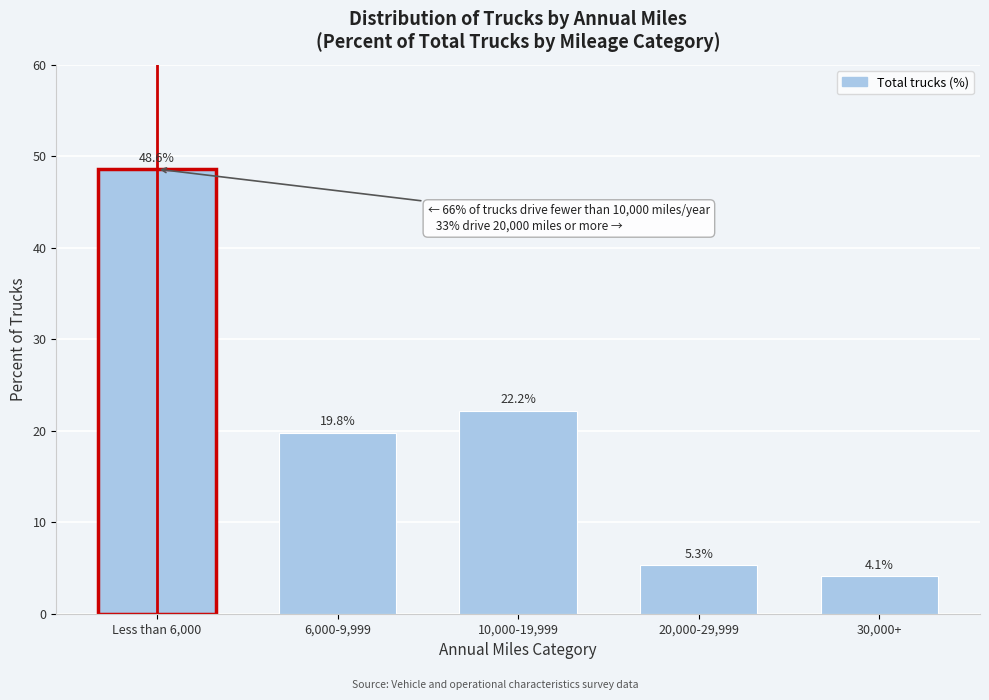

Reading left to right, what are all the values shown in this chart?

48.6	19.8	22.2	5.3	4.1